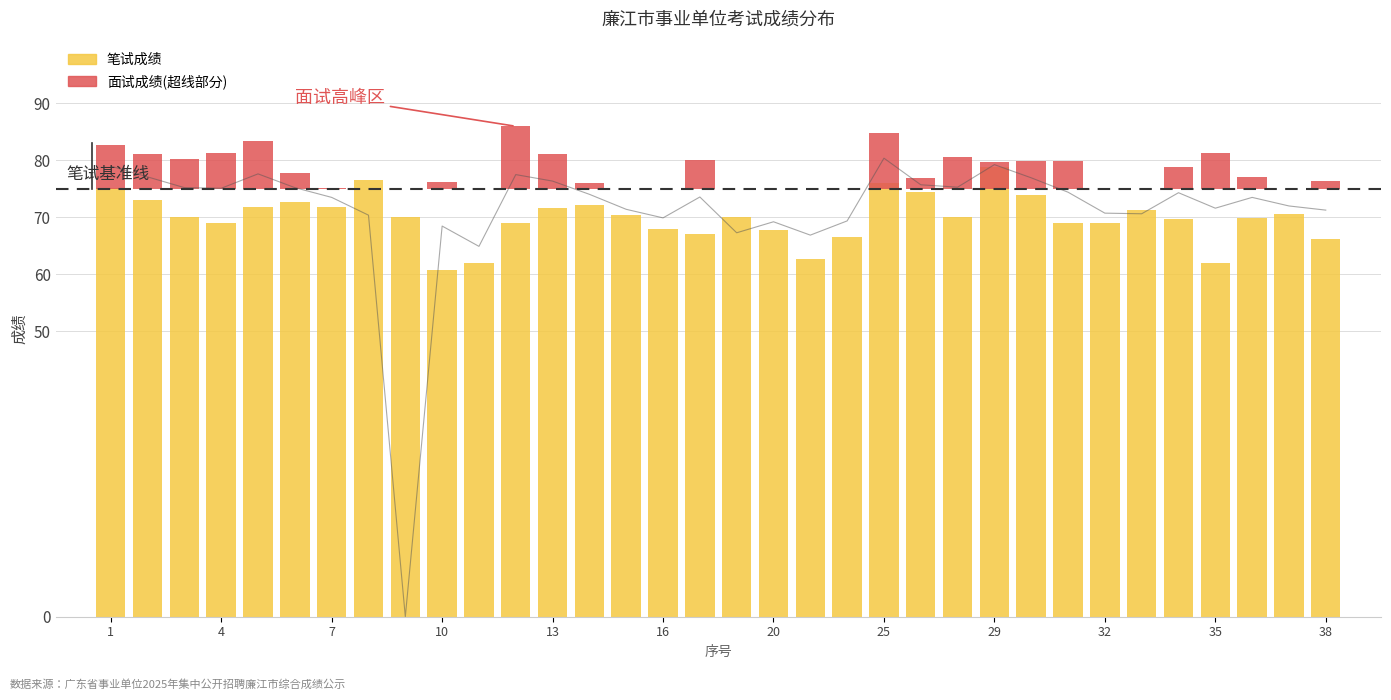

What is the difference between the maximum and minimum values in the 笔试成绩 series?

18.1